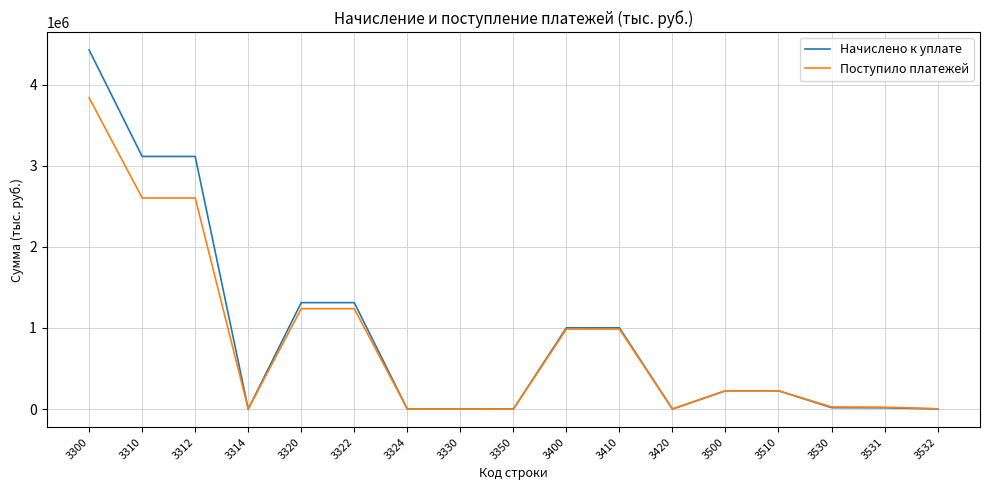

Which series has the largest total across all categories?

Начислено к уплате